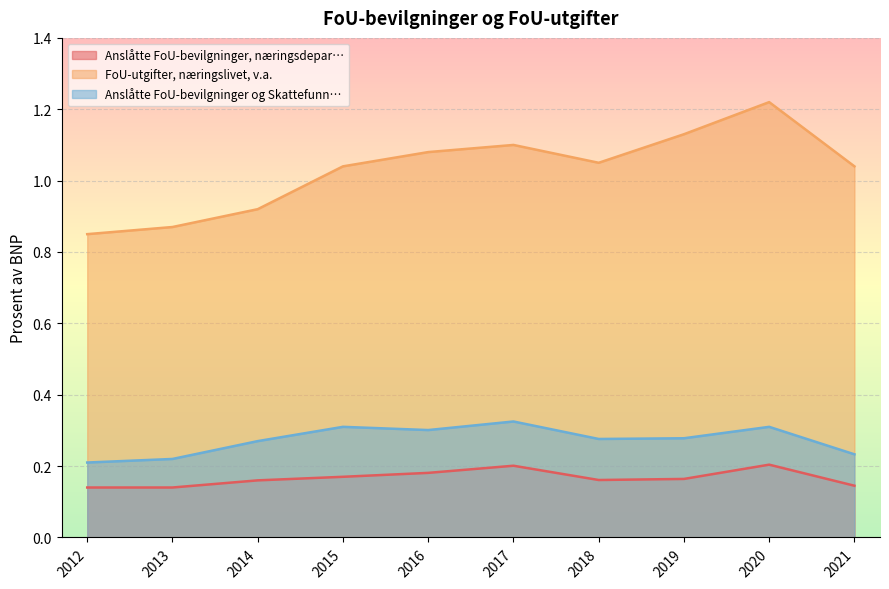

What is the value of the Anslåtte FoU-bevilgninger og Skattefunn… point at the 8th from the left?

0.3